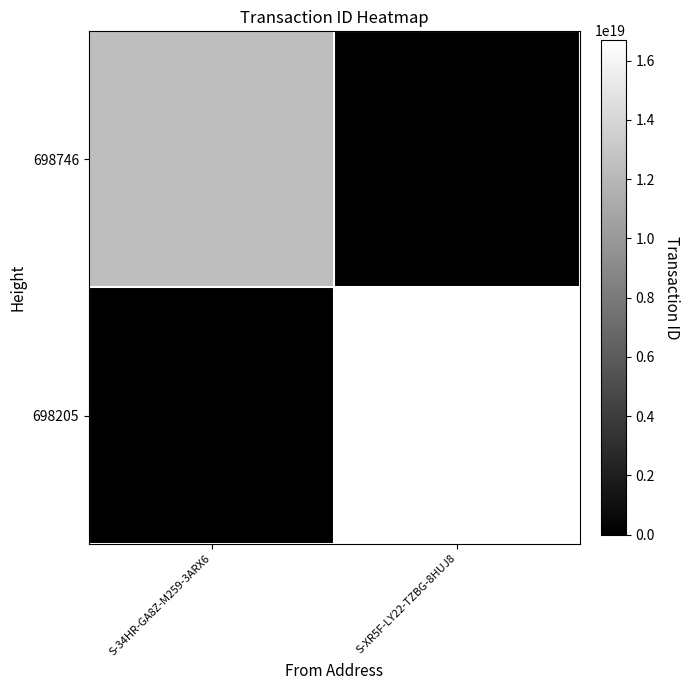

Rank the series by their maximum value, from lowest to highest.

698746, 698205